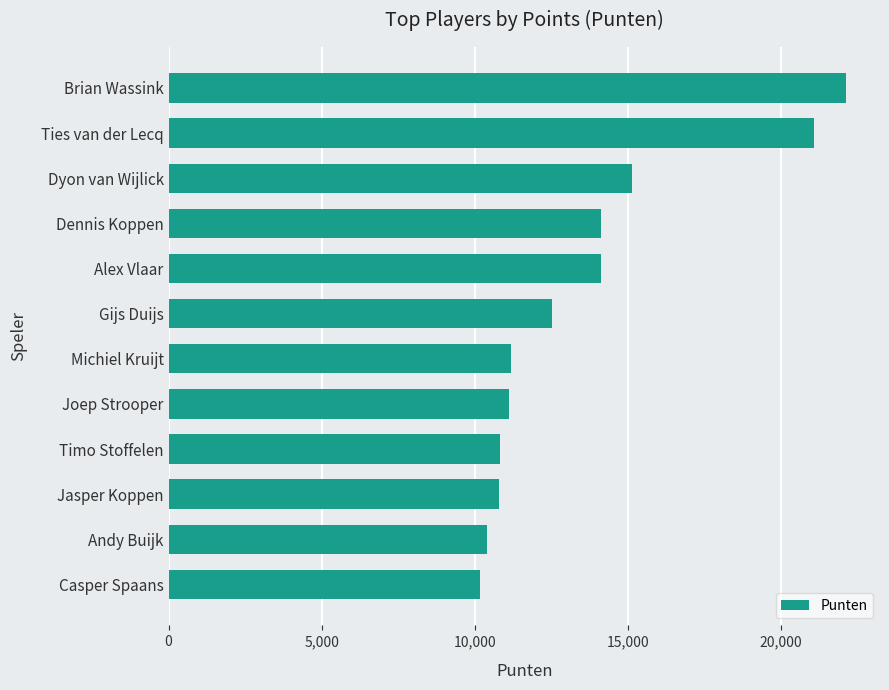

What is the change in value from Casper Spaans to Michiel Kruijt?

+1005